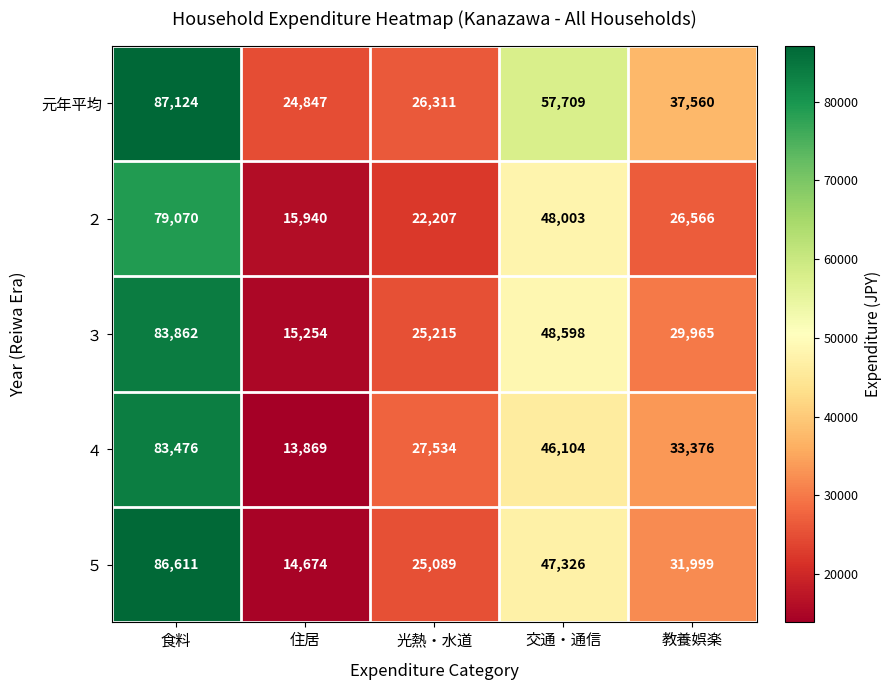

What is the difference between the maximum and minimum values in the ４ series?

69607